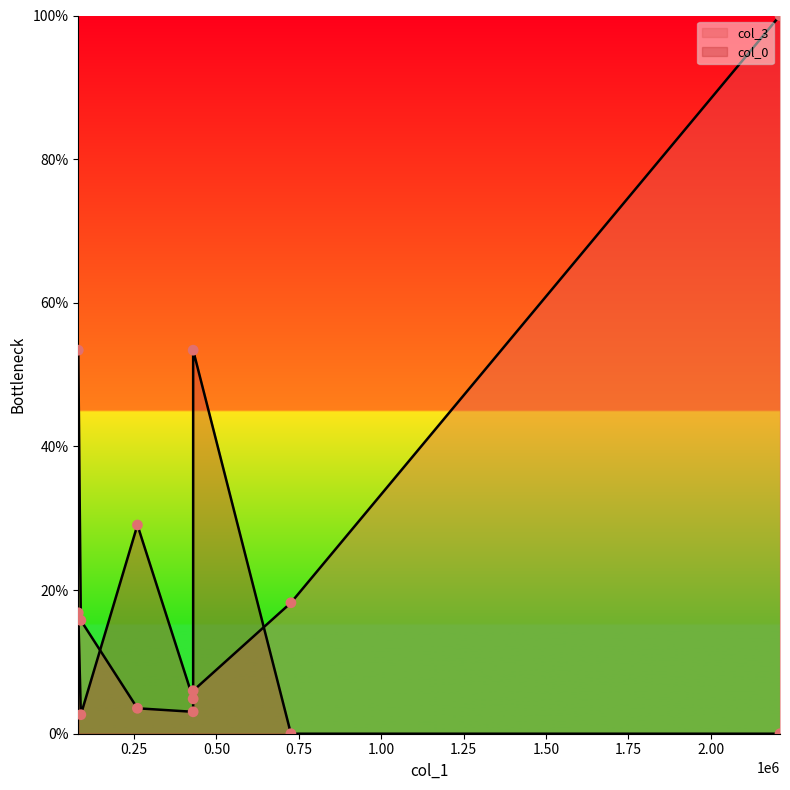

Which series contains the highest Y value?

col_3